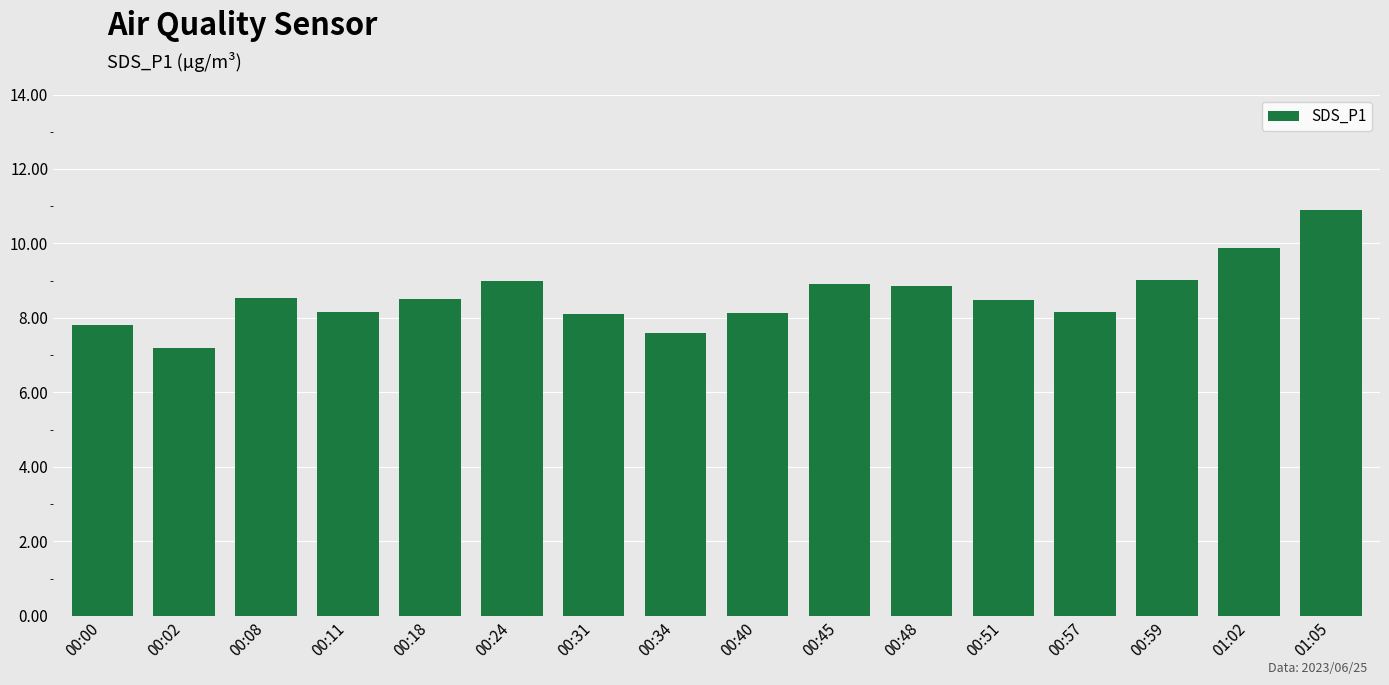

How many categories are shown in the chart?

16